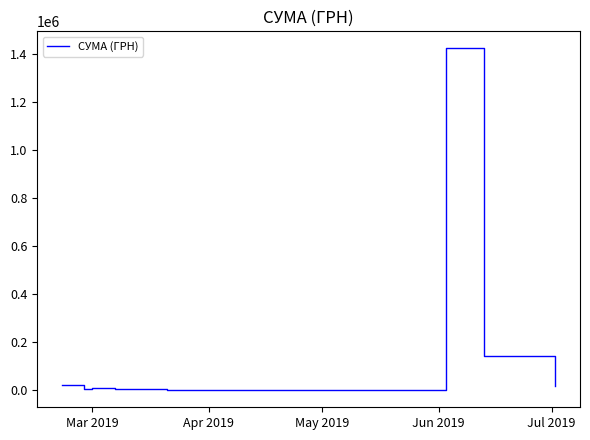

What is the maximum value shown in the chart?

1424874.7